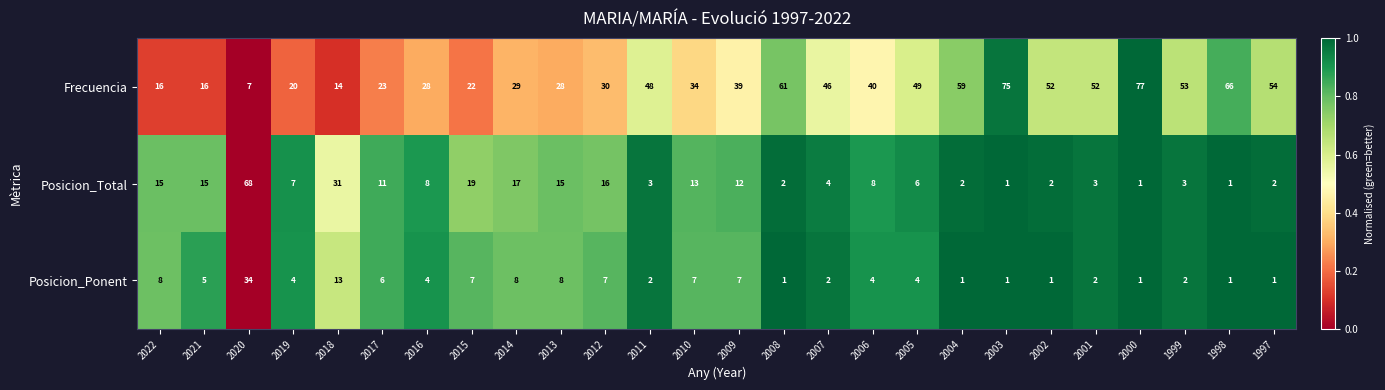

What is the difference between the second highest and minimum values in the Frecuencia series?

68